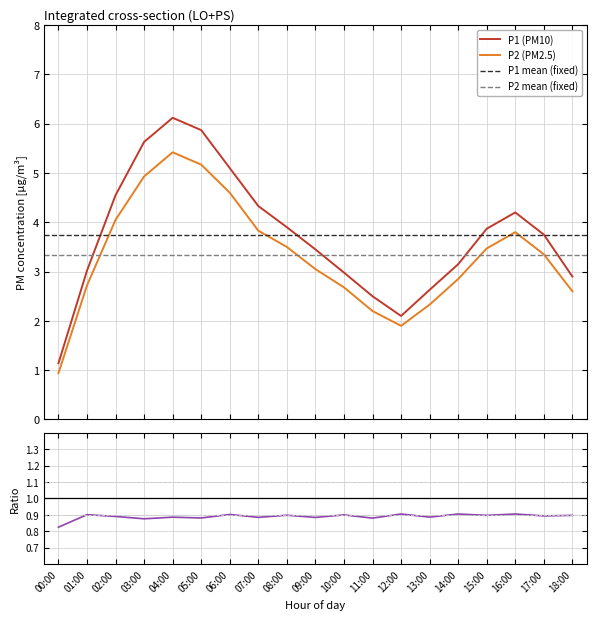

Rank the categories by P2 value from lowest to highest.

00:00, 12:00, 11:00, 13:00, 18:00, 10:00, 01:00, 14:00, 09:00, 17:00, 15:00, 08:00, 16:00, 07:00, 02:00, 06:00, 03:00, 05:00, 04:00